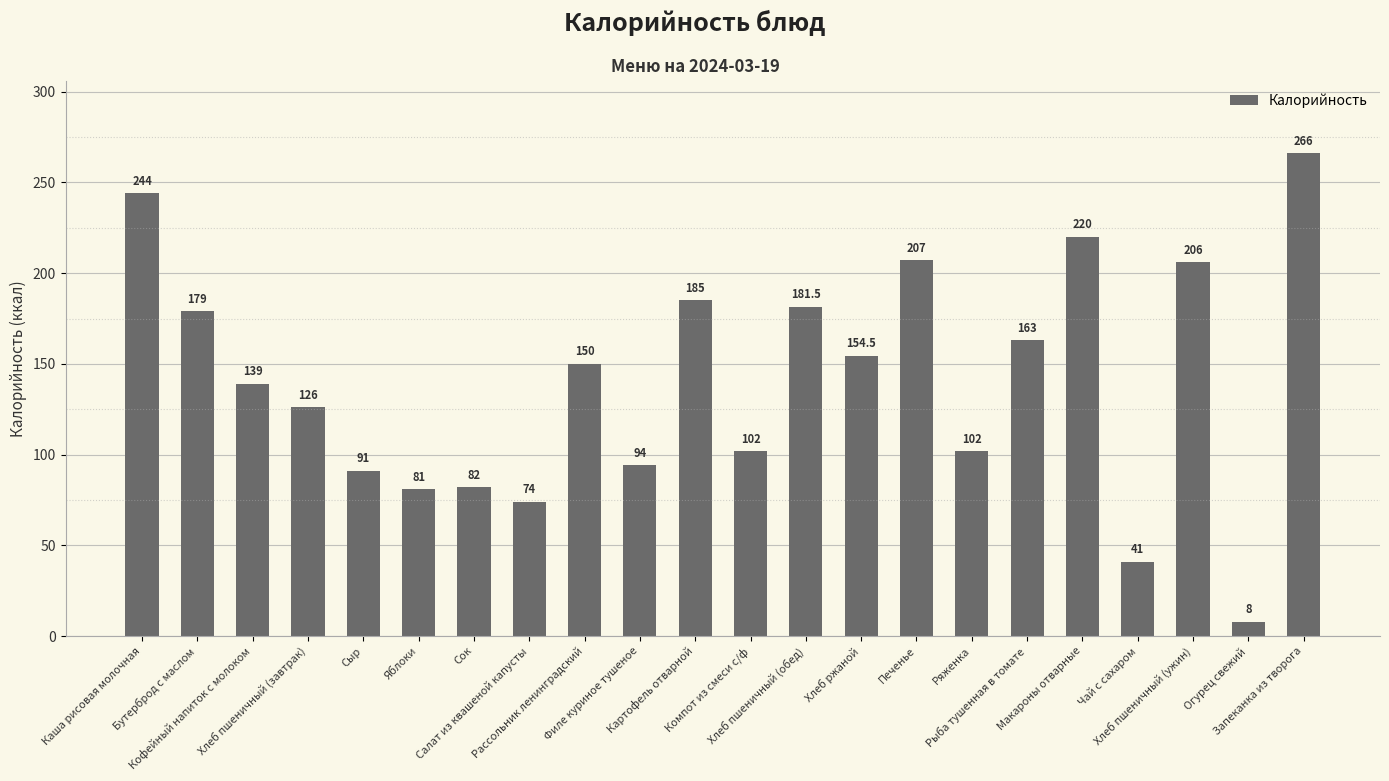

Between Бутерброд с маслом and Рассольник ленинградский, which is larger?

Бутерброд с маслом